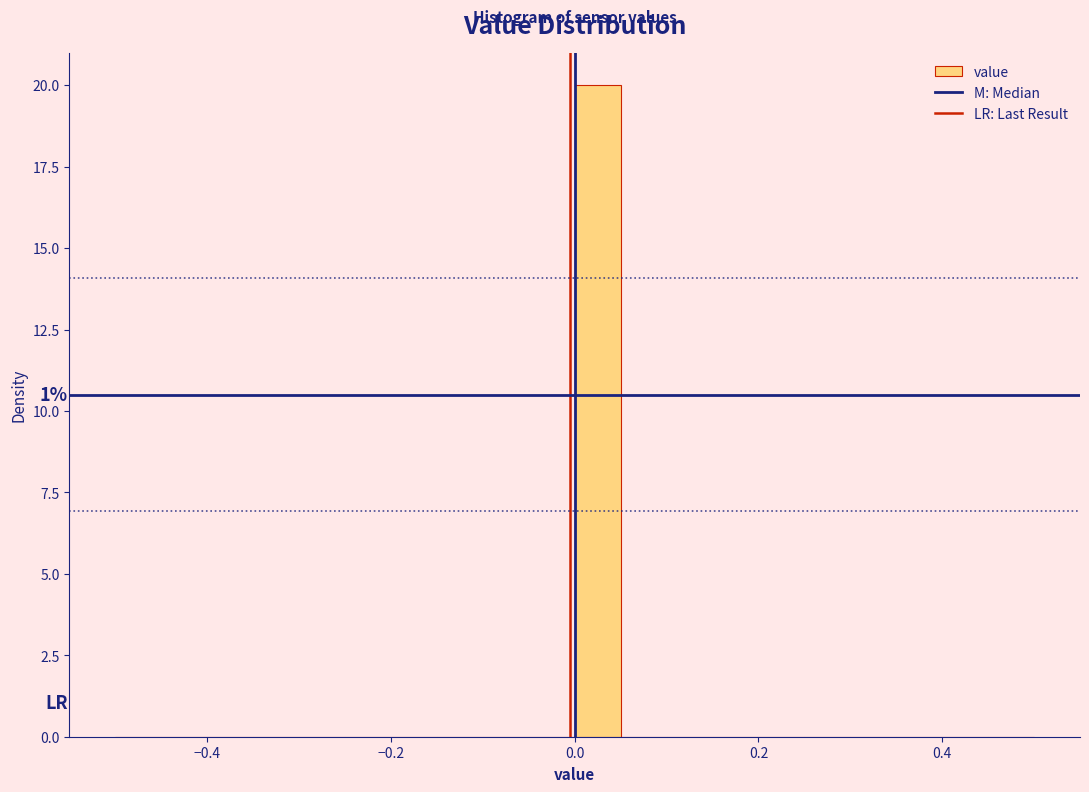

Read against the x-axis, roughly where is the centre of the tallest bar?

0.02